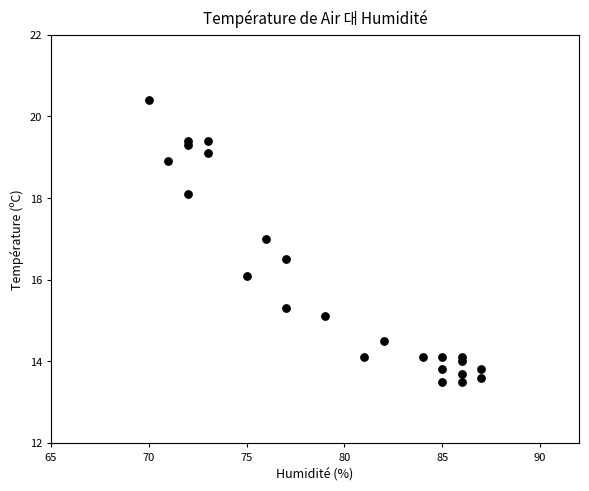

What Y value in the scatter plot is closest to 16?

16.1